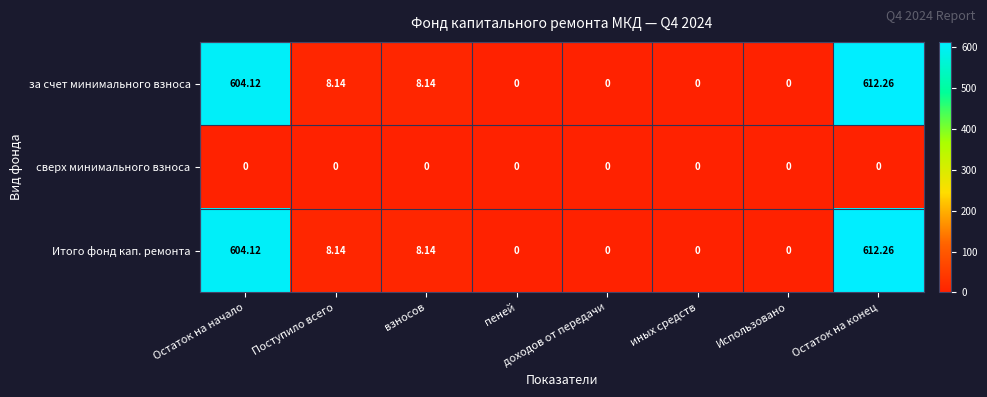

At which category is the sum across all series the highest?

Остаток на конец